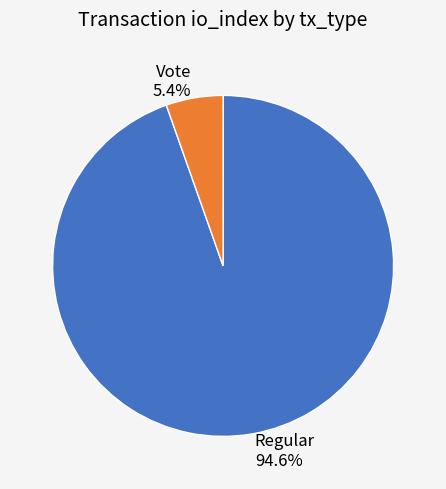

Is there any slice that represents more than half of the pie?

Yes